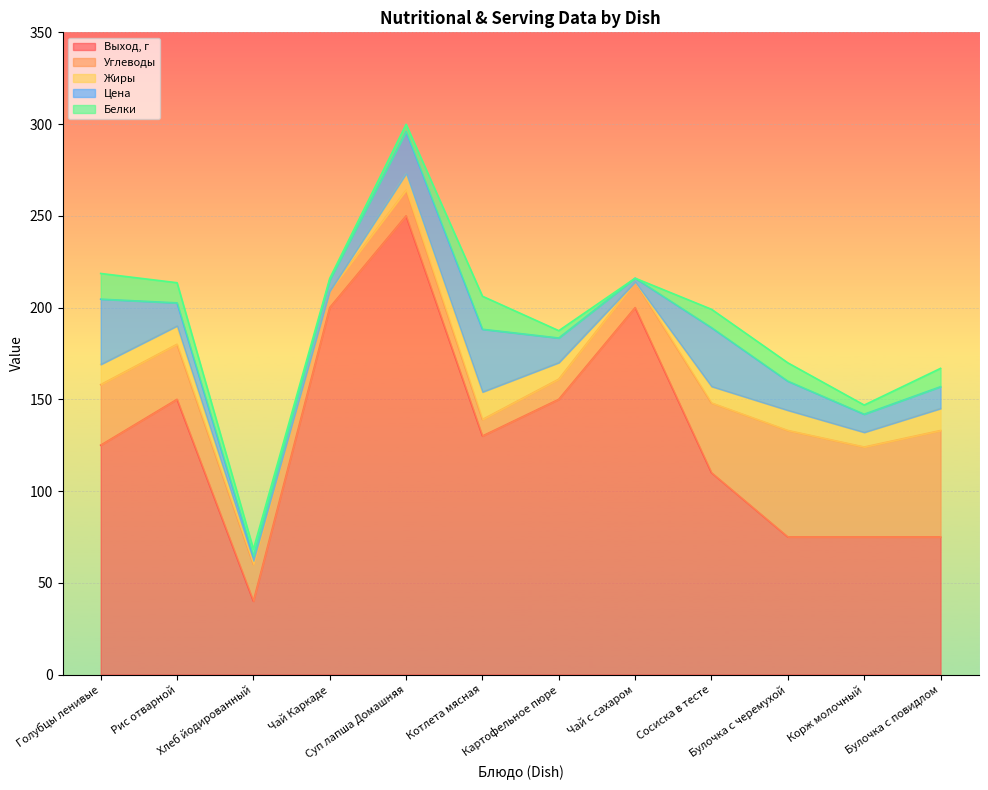

At how many categories does at least one series exceed 165?

3